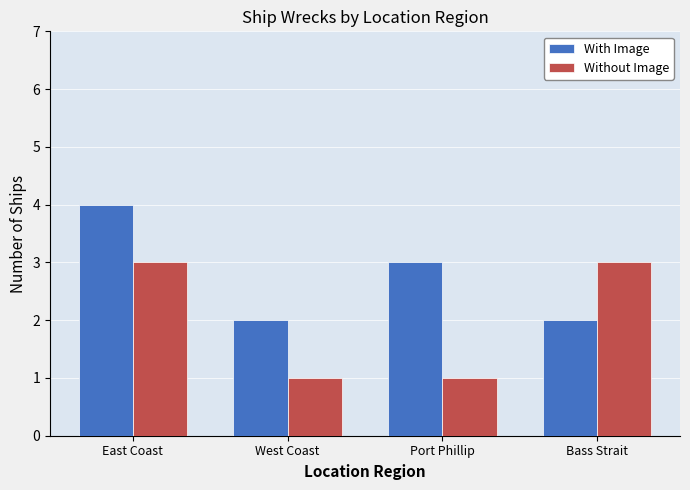

At West Coast, list the series in order from largest to smallest.

With Image, Without Image